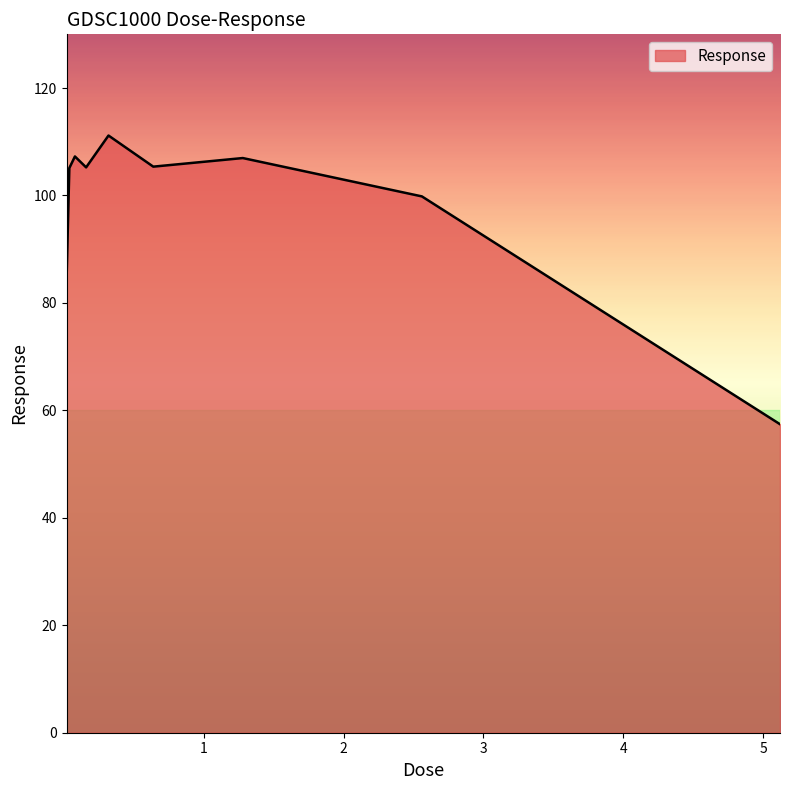

What is the difference between the maximum and minimum values?

53.7